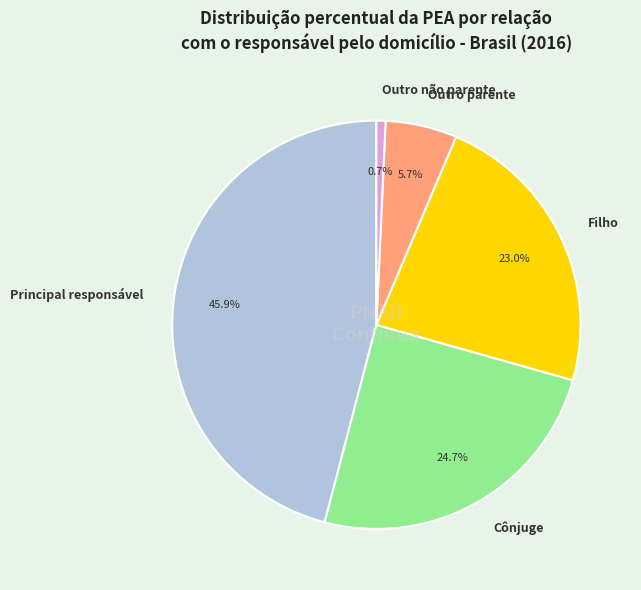

The Outro parente slice represents 1% of the pie. True or false?

False